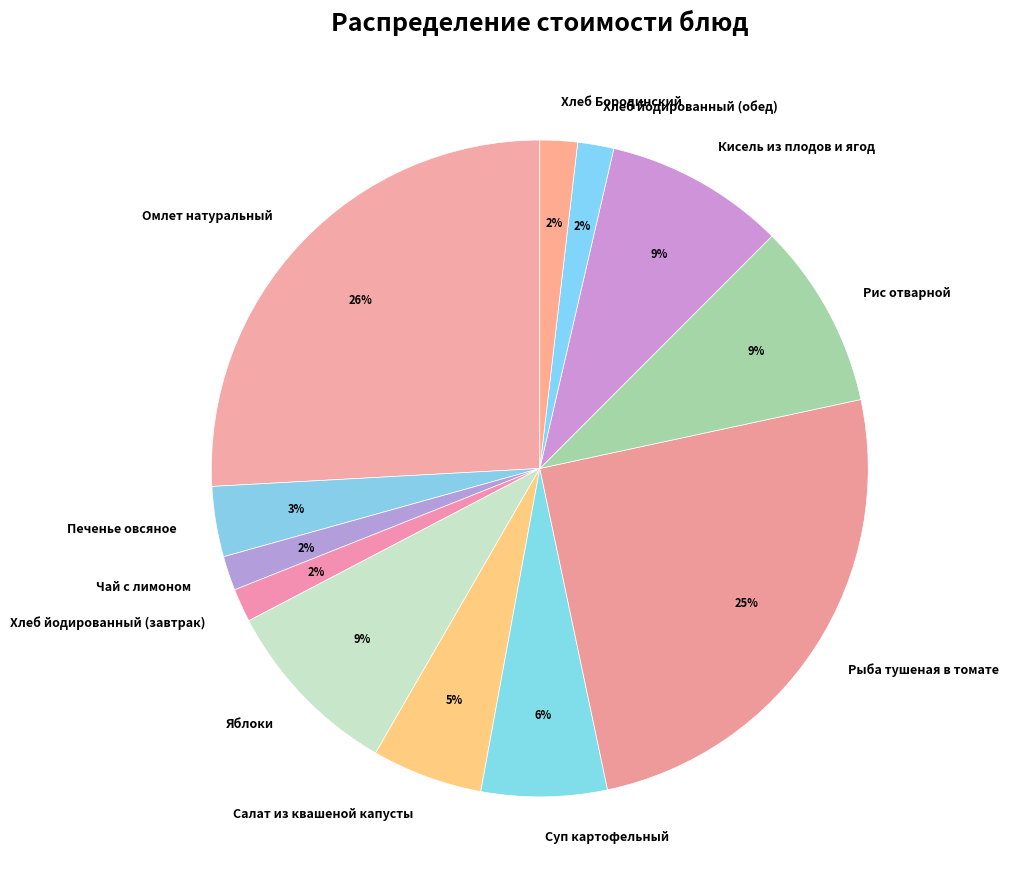

To the nearest percent, what is the difference between the largest and smallest slice percentages?

24%